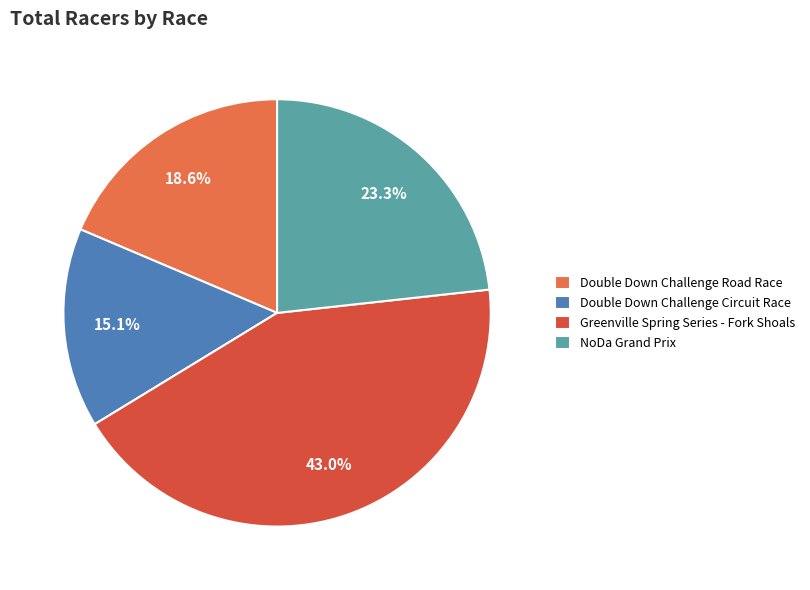

True or false: NoDa Grand Prix accounts for 23% of the total.

True